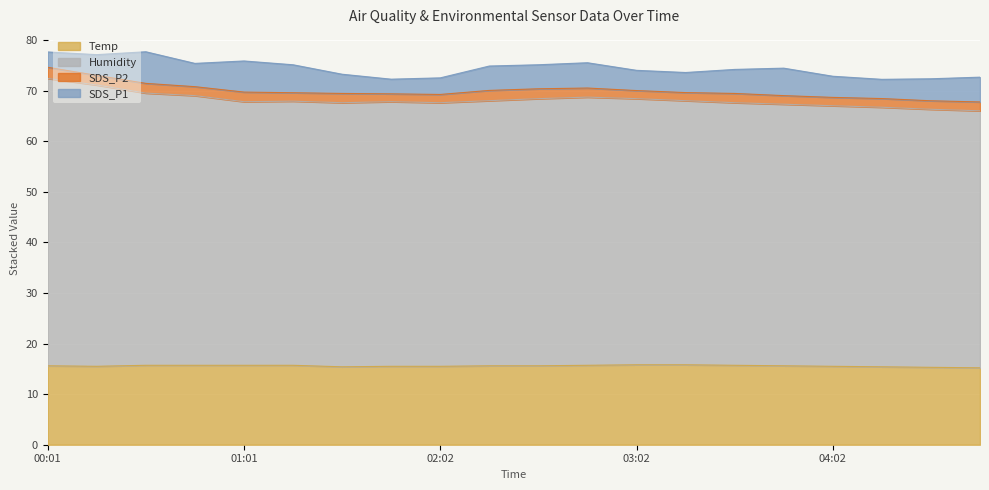

What is the highest value of the Temp series?

15.8